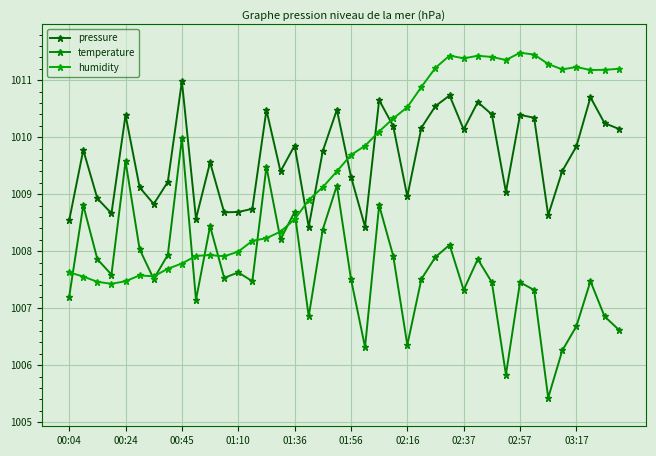

What is the label of the 14th point from the left?

13